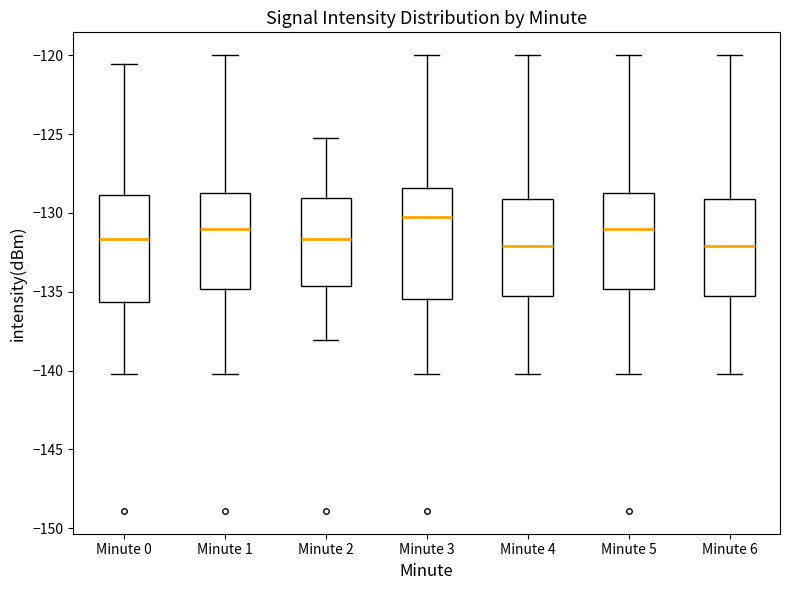

Which box has the highest median line?

Minute 3